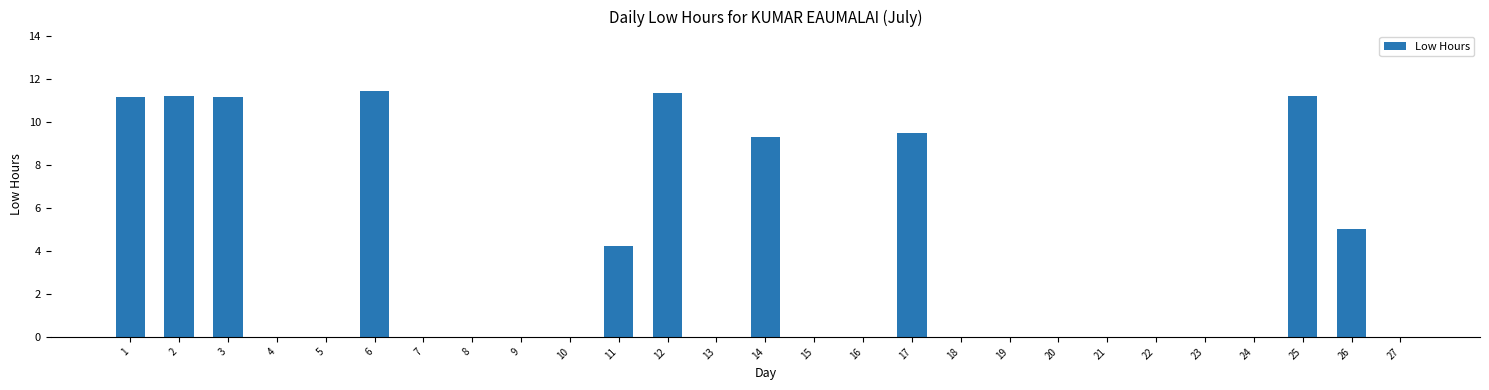

Where is the data nearest to the value 5?

26